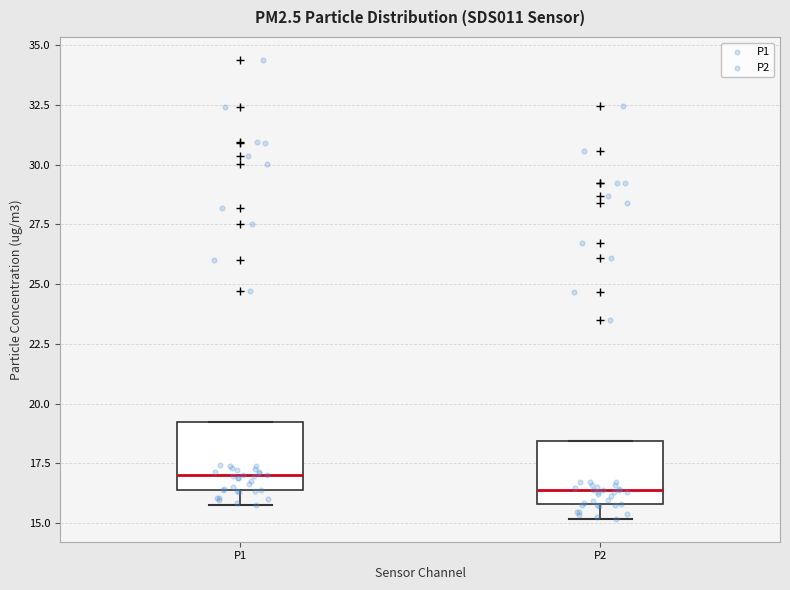

Which box has the highest median line?

P1